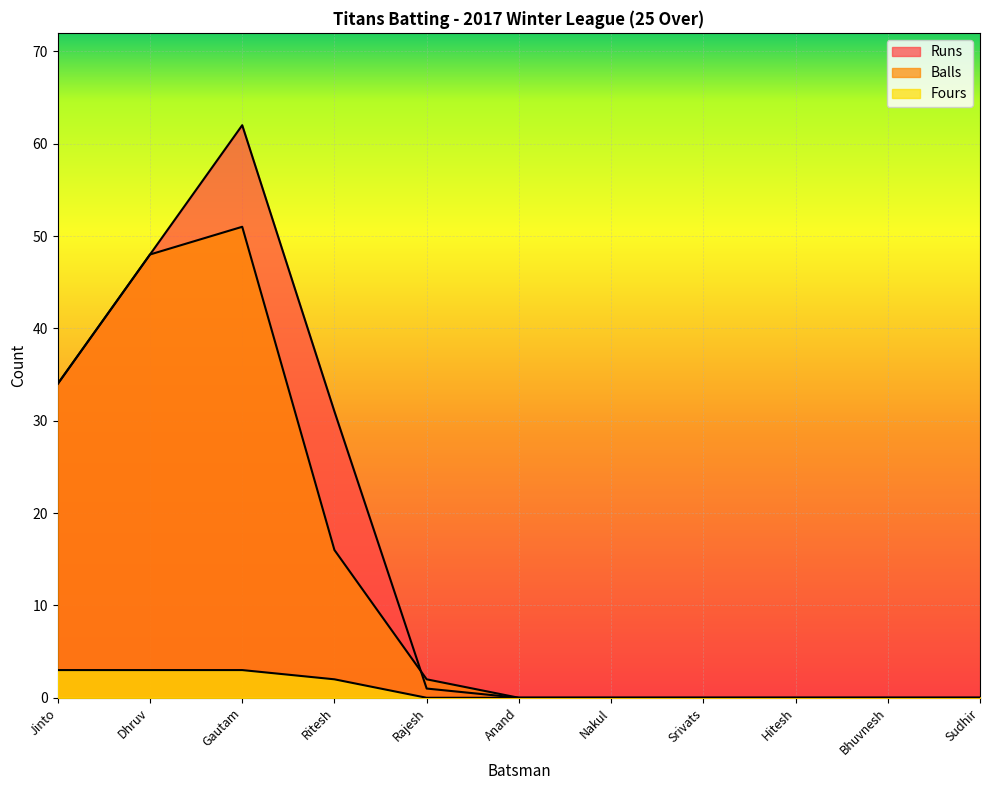

What are all the series names shown in the legend?

Runs, Balls, Fours